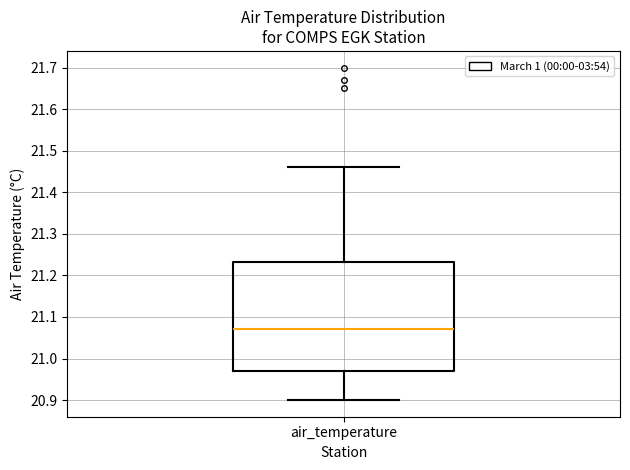

Read this box plot against the y-axis: the position of the median line, the range covered by the box, and the ends of both whiskers. The values are not printed on the chart, so give them approximately, as read against the axis.

median 21.07, box 20.97 to 21.23, whiskers 20.90 to 21.46